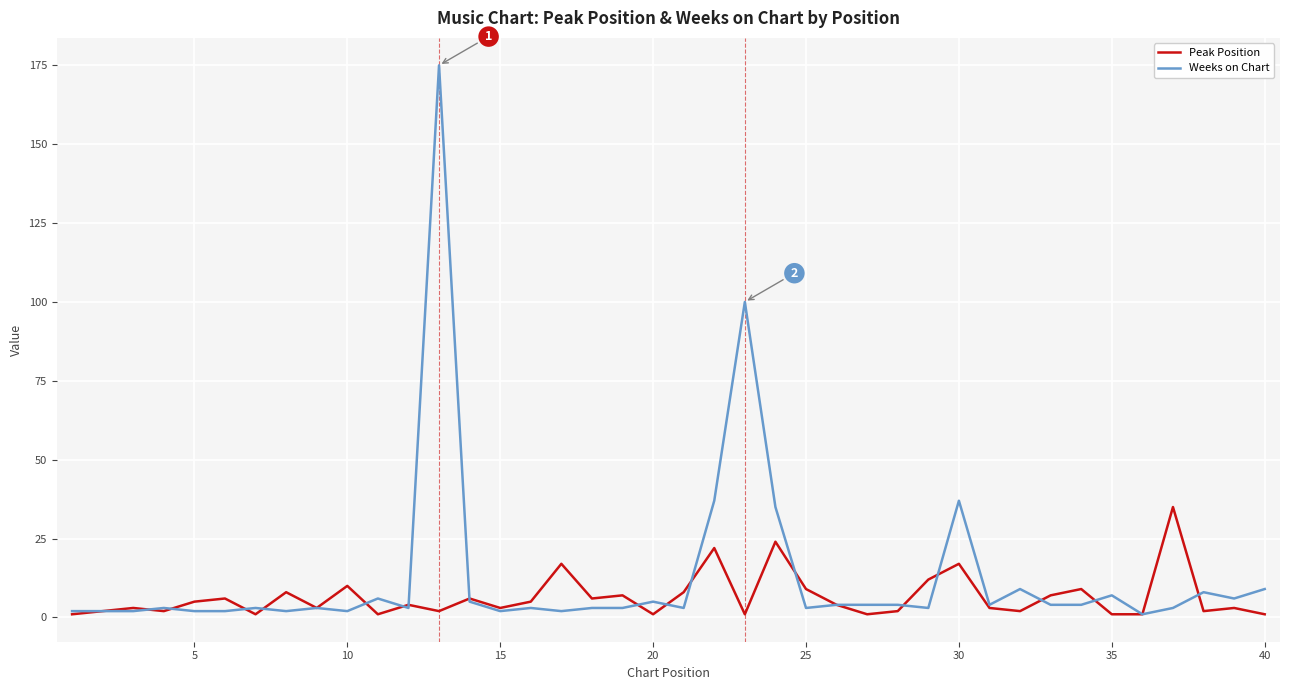

What is the maximum value for Peak Position?

35